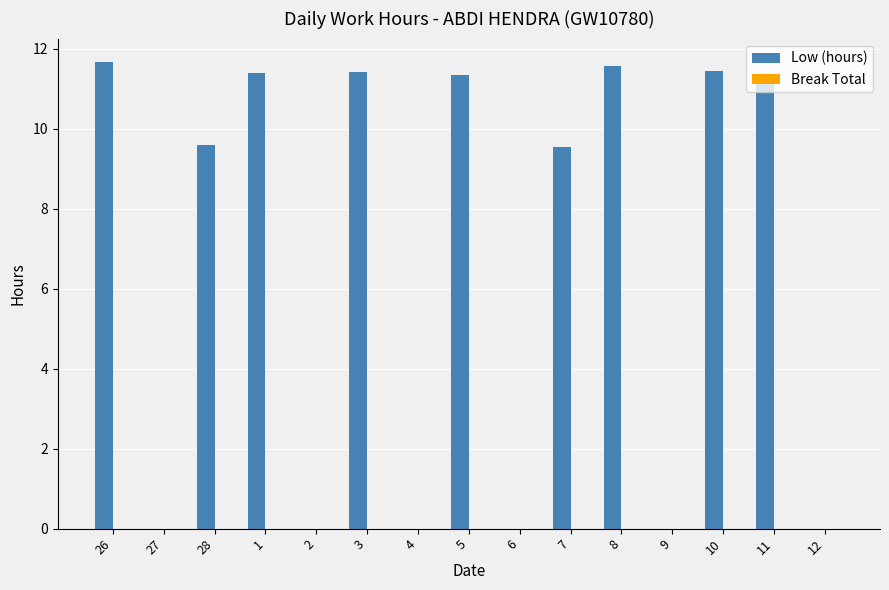

What is the sum of all values?

99.3